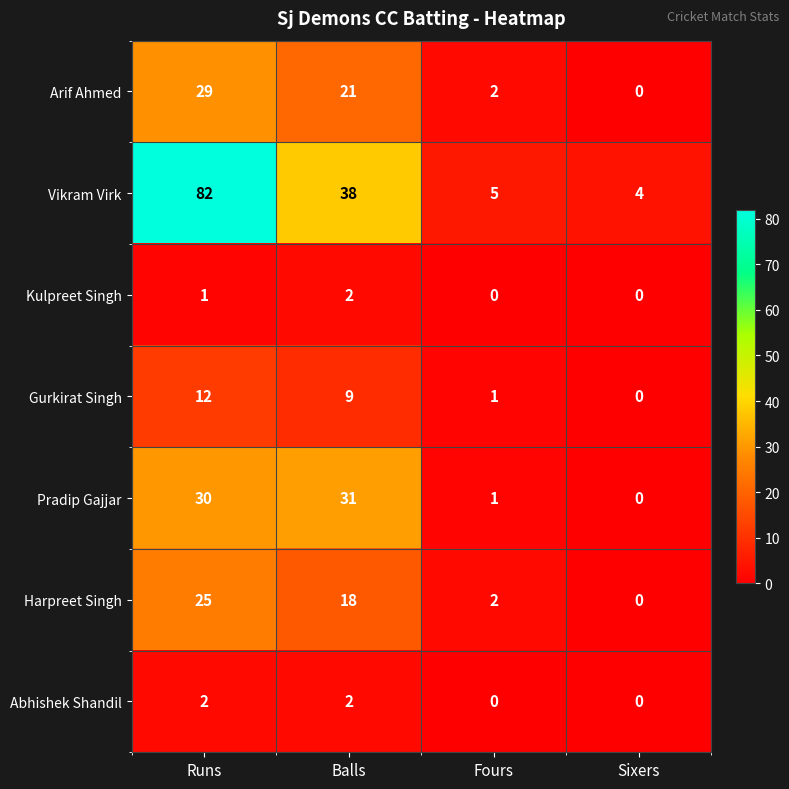

What is the difference between the highest and lowest values at Fours?

5